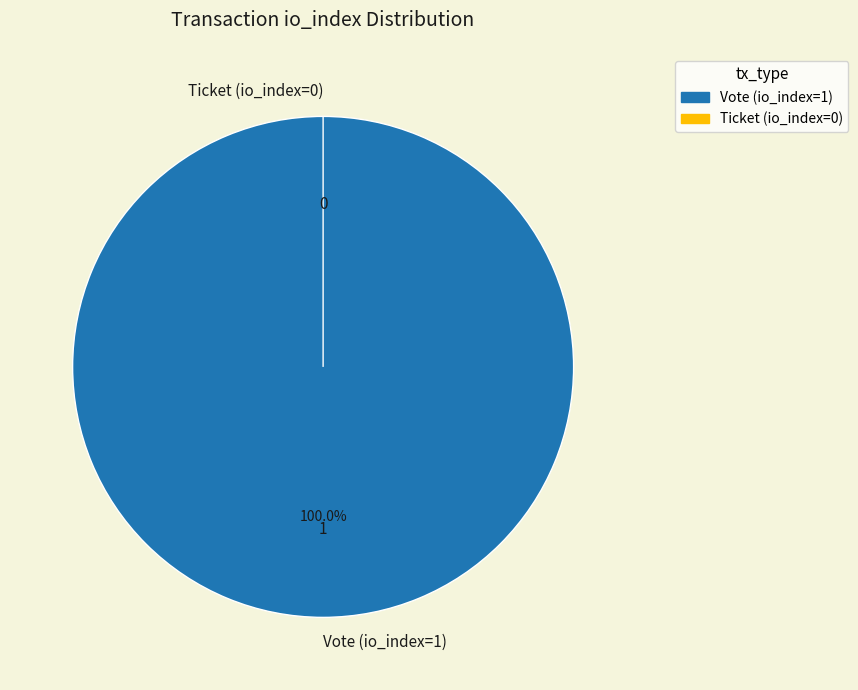

True or false: Vote (io_index=1) accounts for 99% of the total.

False